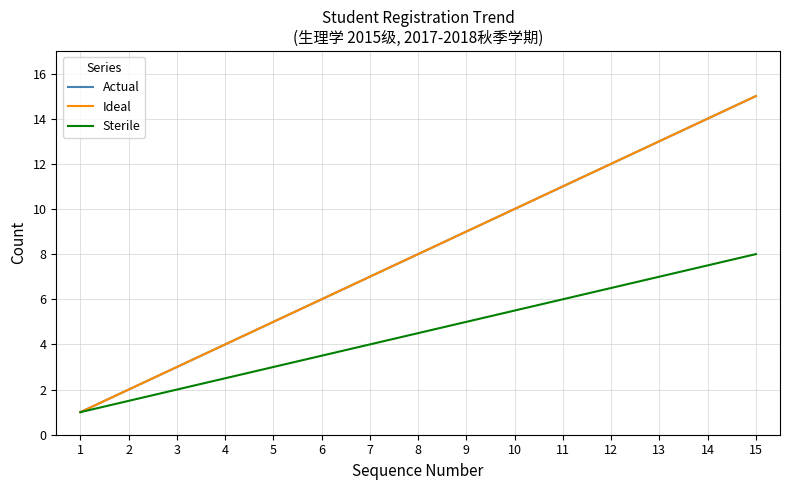

At 1, list the series in order from largest to smallest.

Actual, Ideal, Sterile